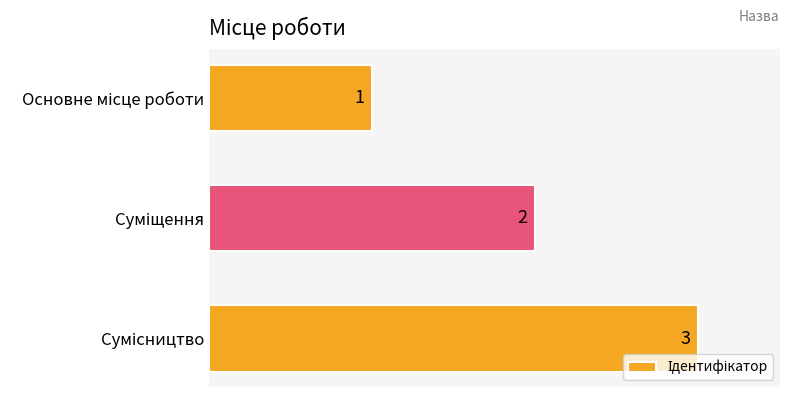

How many categories are shown in the chart?

3